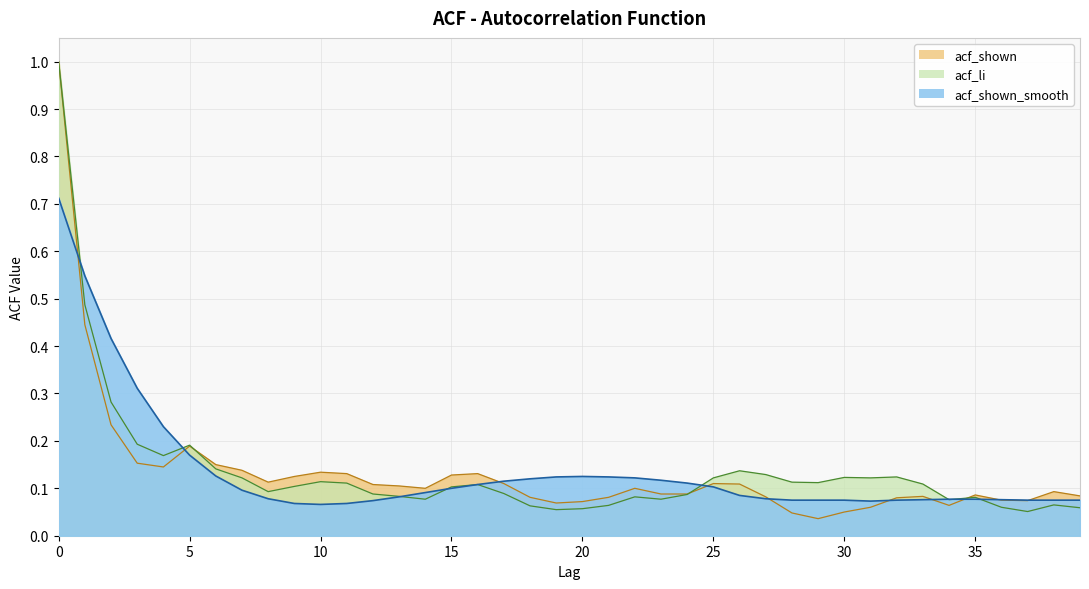

How many lines are shown in the chart?

3